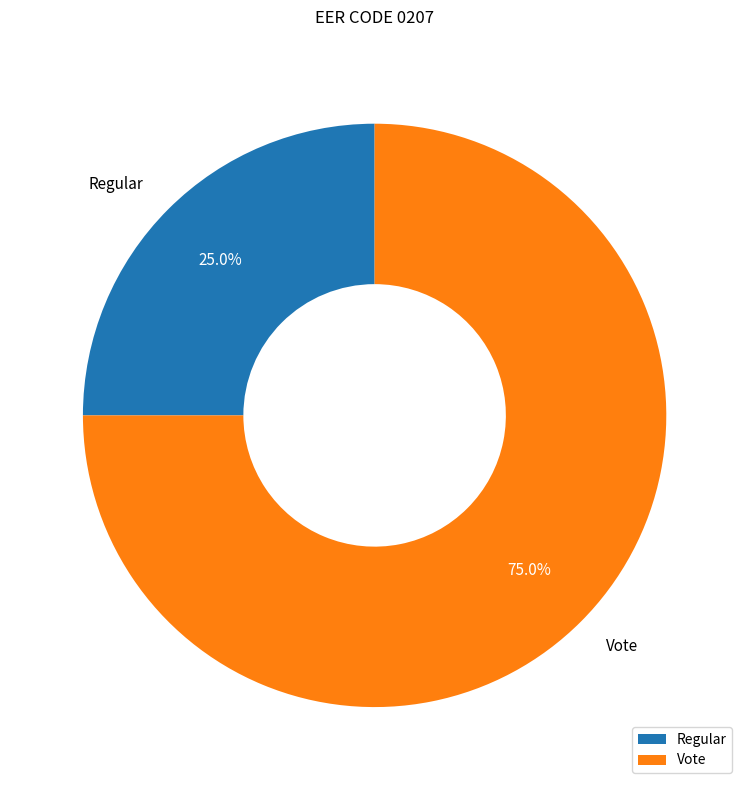

Rank the categories by value from lowest to highest.

Regular, Vote